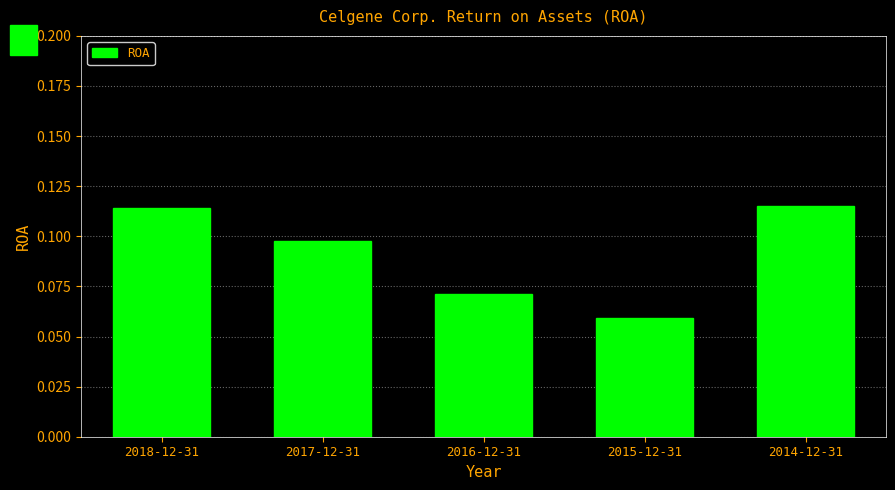

The chart shows a value of 0.0 at 2016-12-31. True or false?

False